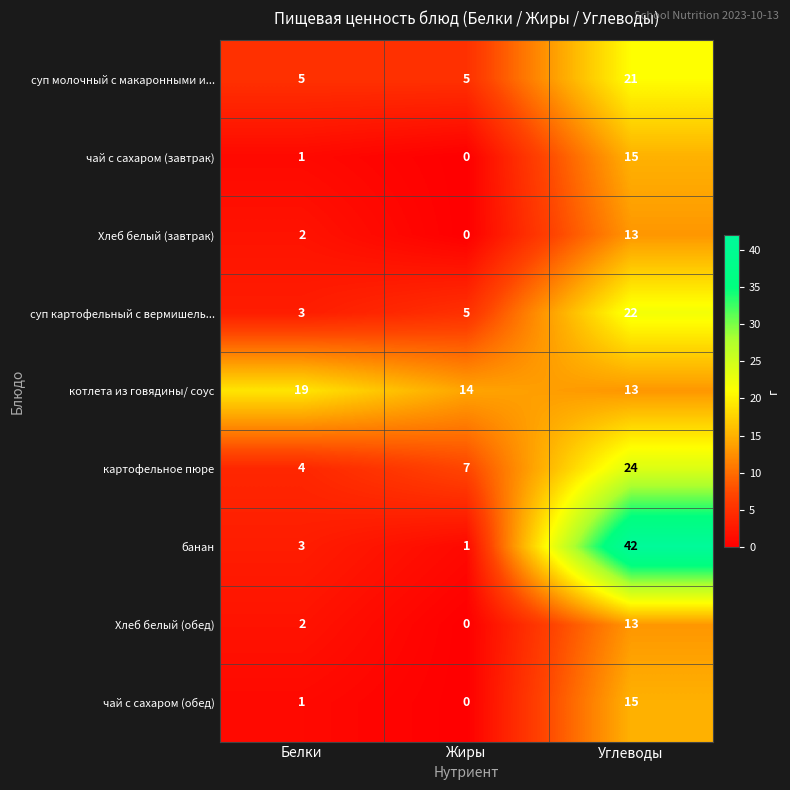

Reading right to left, transcribe all the data shown in this chart.

суп молочный с макаронными и...: Углеводы=21	Жиры=5	Белки=5
чай с сахаром (завтрак): Углеводы=15	Жиры=0	Белки=1
Хлеб белый (завтрак): Углеводы=13	Жиры=0	Белки=2
суп картофельный с вермишель...: Углеводы=22	Жиры=5	Белки=3
котлета из говядины/ соус: Углеводы=13	Жиры=14	Белки=19
картофельное пюре: Углеводы=24	Жиры=7	Белки=4
банан: Углеводы=42	Жиры=1	Белки=3
Хлеб белый (обед): Углеводы=13	Жиры=0	Белки=2
чай с сахаром (обед): Углеводы=15	Жиры=0	Белки=1